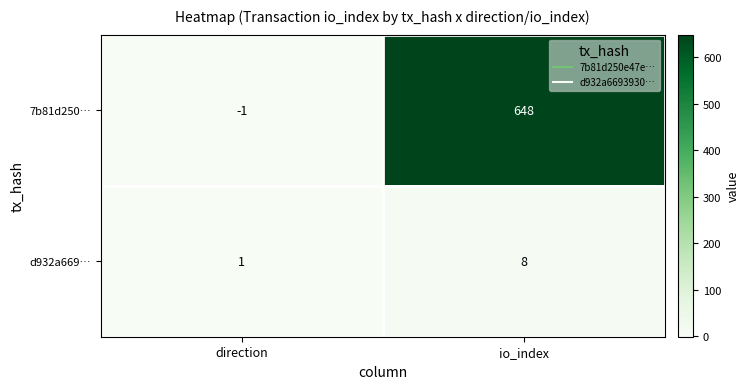

Reading left to right, transcribe all the data shown in this chart.

7b81d250…: direction=-1	io_index=648
d932a669…: direction=1	io_index=8